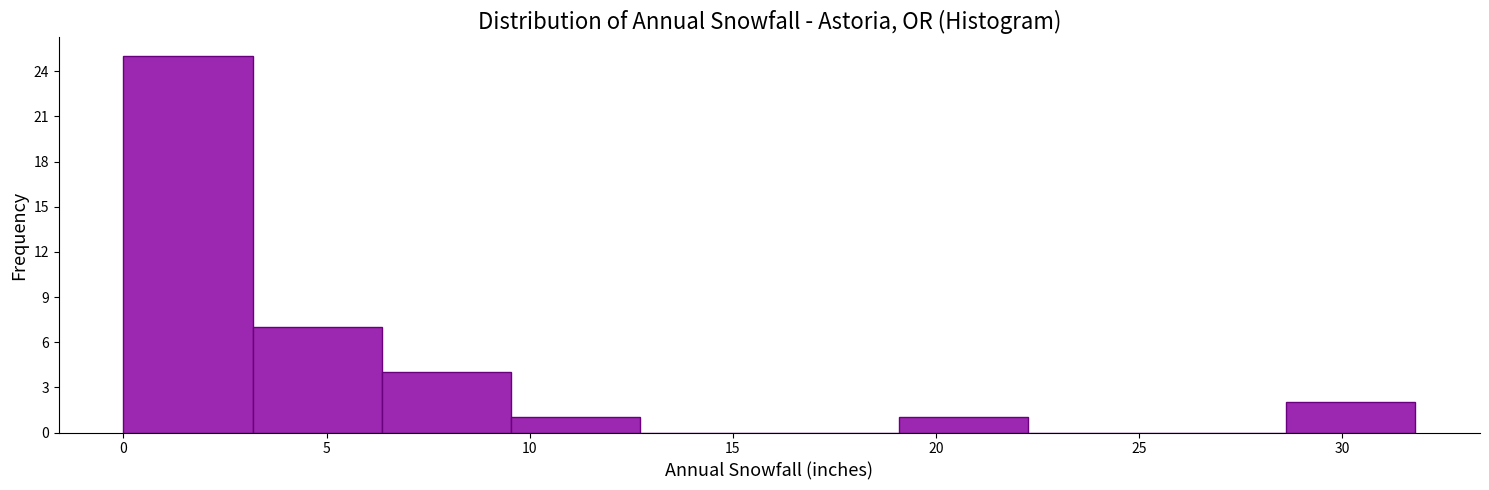

Which range on the x-axis has the tallest bar?

0.0 to 3.0